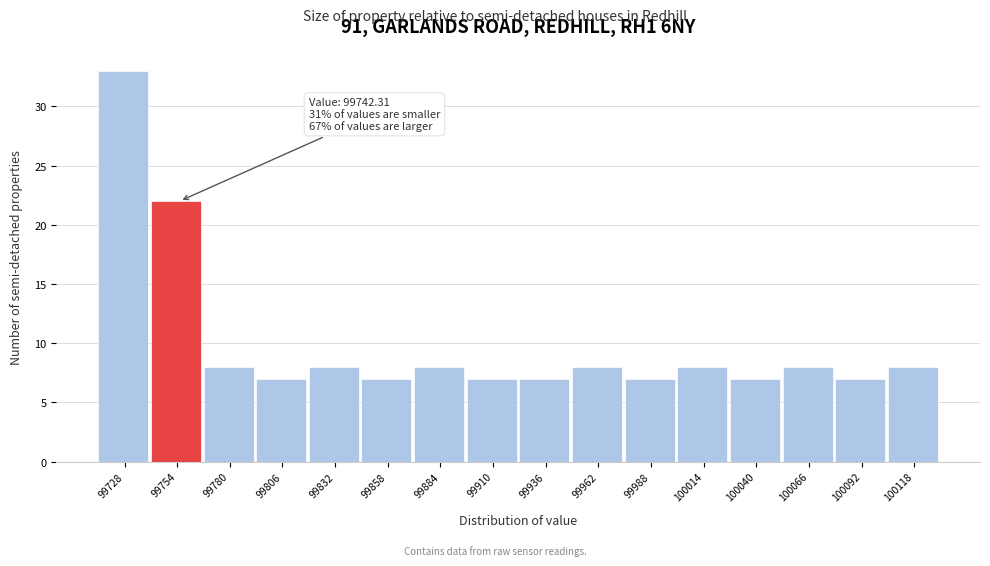

Which range on the x-axis has the tallest bar?

99715 to 99740